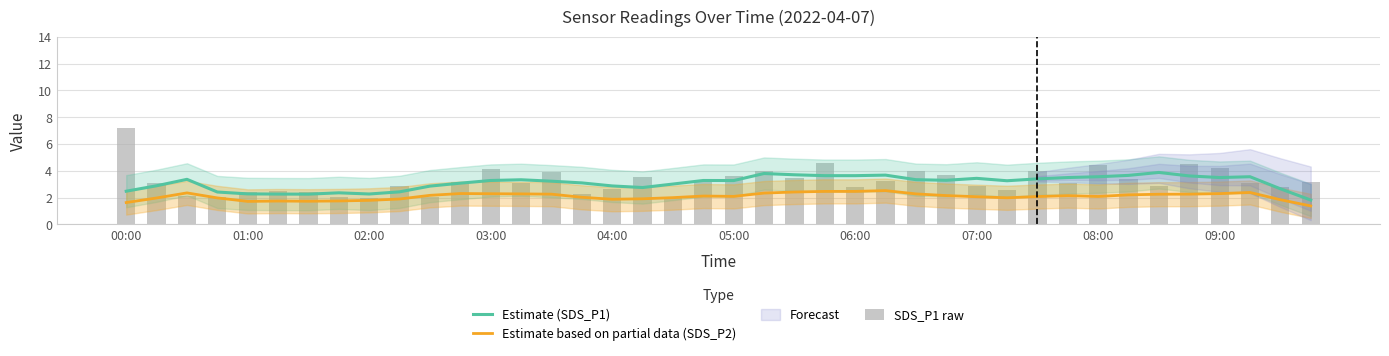

The value of Estimate based on partial data (SDS_P2) at 05:00 is 3.7. True or false?

False